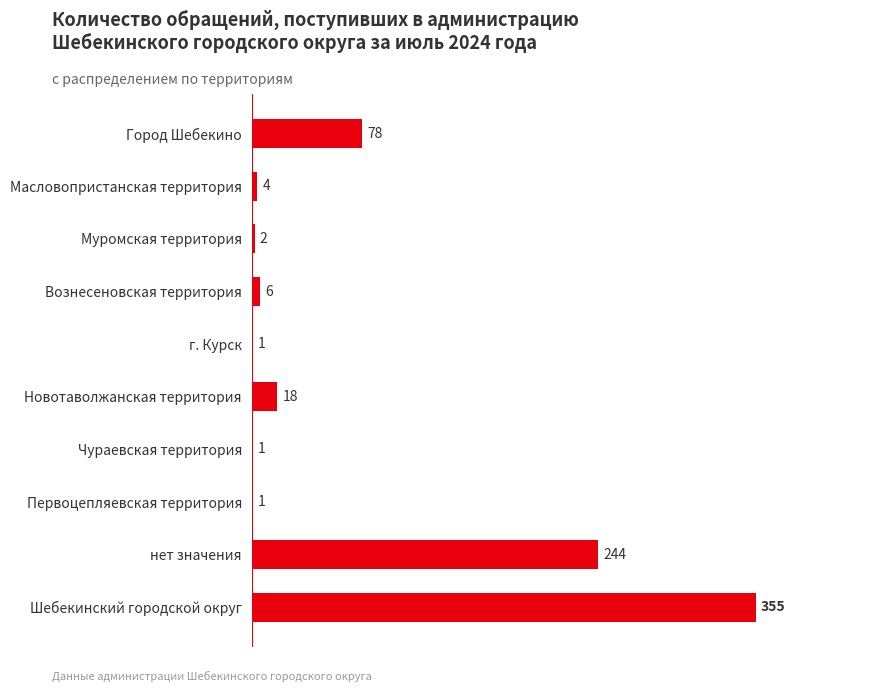

Which label corresponds to the largest value in the chart?

Шебекинский городской округ